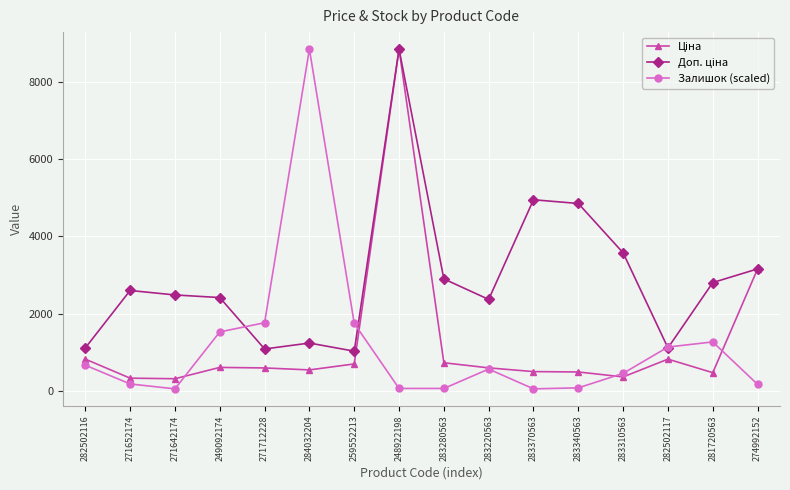

What is the greatest value displayed?

8856.7